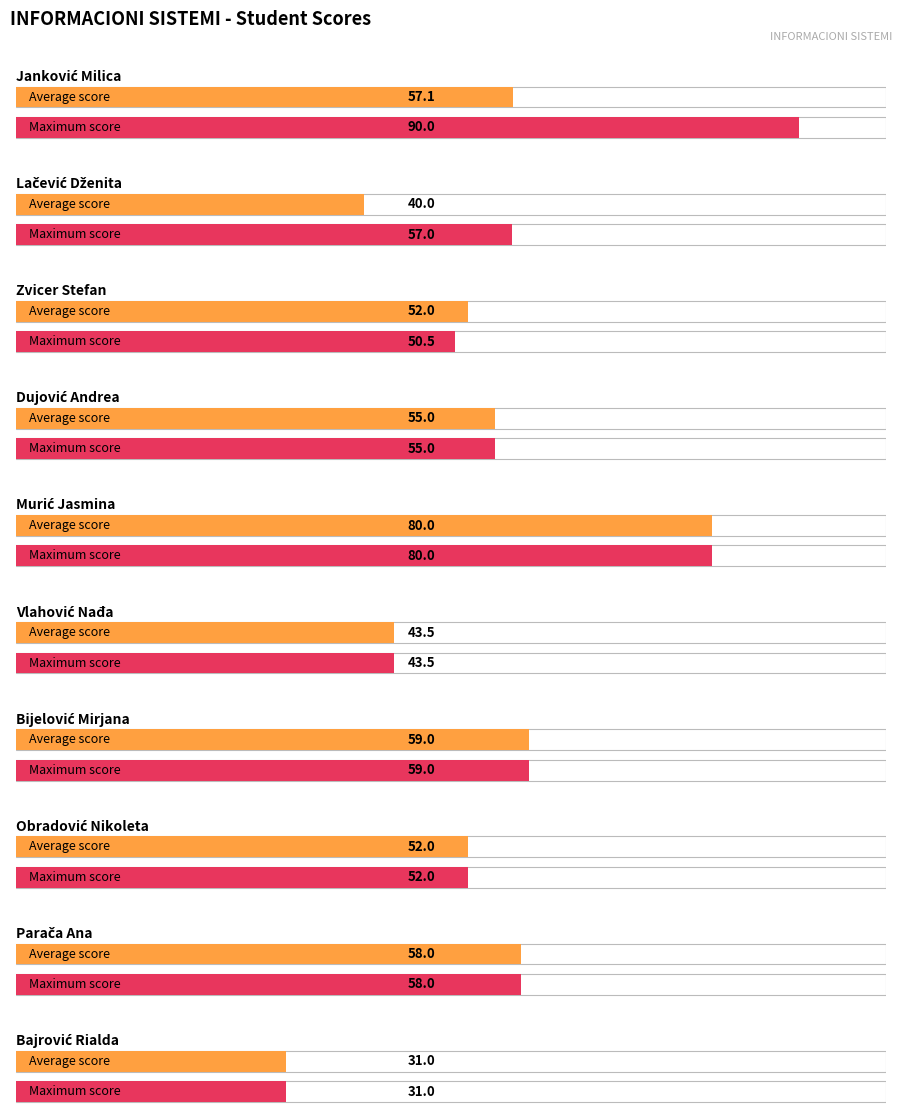

Rank the series by their average value, from lowest to highest.

Average, Maximum